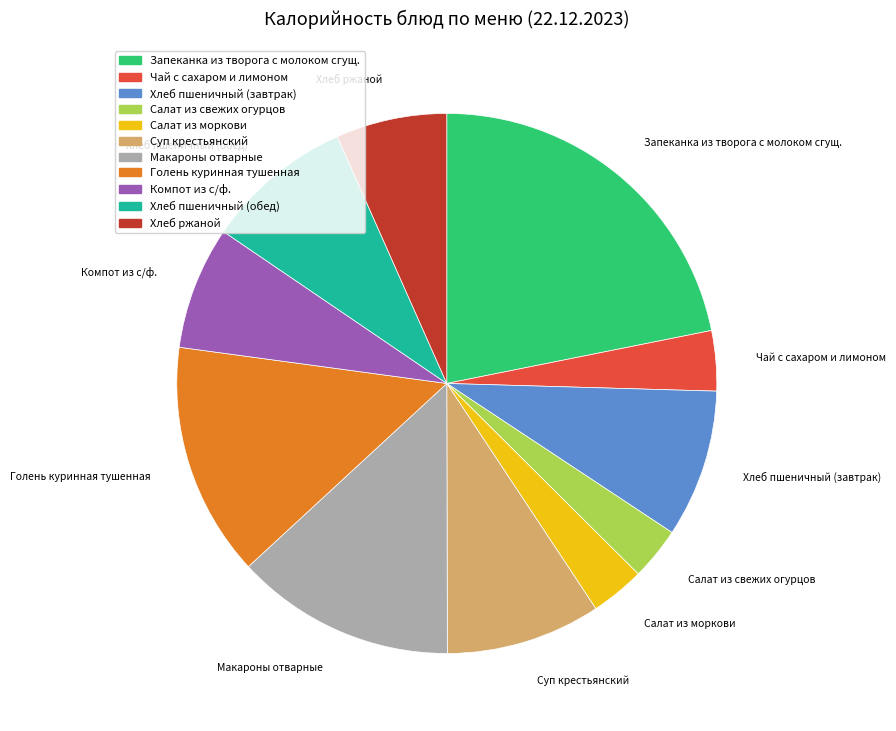

Is the sum of Хлеб ржаной and Салат из моркови greater than half?

No